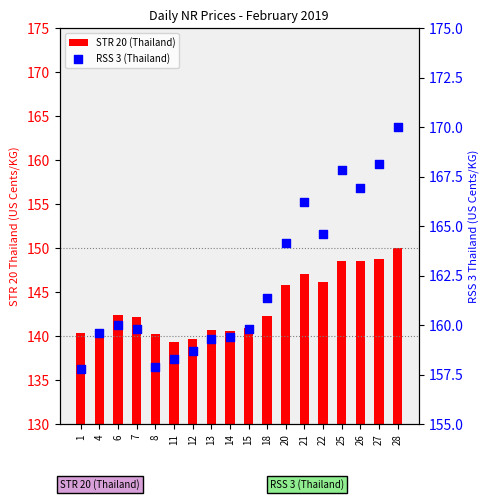

Is the value of RSS 3 (Thailand) at 28 greater than the value of STR 20 (Thailand) at 12?

Yes